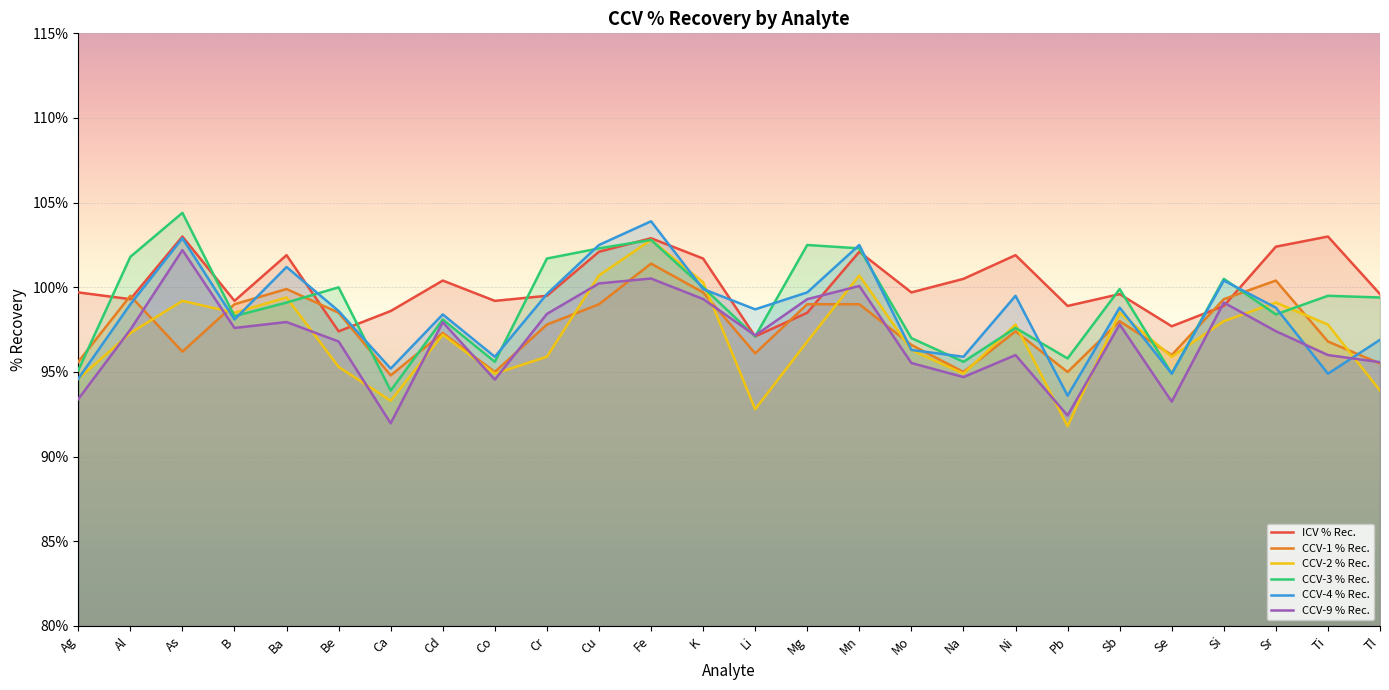

Reading left to right, transcribe all the data shown in this chart.

ICV % Rec.: 99.7	99.3	103.0	99.2	101.9	97.4	98.6	100.4	99.2	99.5	102.1	102.9	101.7	97.1	98.5	102.1	99.7	100.5	101.9	98.9	99.6	97.7	98.9	102.4	103.0	99.6
CCV-1 % Rec.: 95.6	99.5	96.2	99.0	99.9	98.5	94.8	97.3	95.0	97.8	99.0	101.4	99.7	96.1	99.0	99.0	96.6	95.0	97.4	95.0	98.0	96.0	99.3	100.4	96.8	95.5
CCV-2 % Rec.: 94.6	97.3	99.2	98.5	99.4	95.3	93.3	97.2	94.9	95.9	100.7	102.8	100.3	92.8	96.8	100.7	96.3	94.9	97.8	91.8	98.5	95.9	98.0	99.1	97.8	93.9
CCV-3 % Rec.: 95.1	101.8	104.4	98.3	99.1	100.0	93.9	98.1	95.6	101.7	102.3	102.8	100.0	97.1	102.5	102.3	97.0	95.6	97.6	95.8	99.9	94.9	100.5	98.4	99.5	99.4
CCV-4 % Rec.: 94.6	99.0	102.9	98.1	101.2	98.6	95.2	98.4	95.9	99.6	102.5	103.9	99.9	98.7	99.7	102.5	96.3	95.9	99.5	93.6	98.8	94.9	100.4	98.8	94.9	96.9
CCV-9 % Rec.: 93.4	97.5	102.2	97.6	98.0	96.8	92.0	97.9	94.5	98.4	100.2	100.5	99.3	97.2	99.3	100.1	95.5	94.7	96.0	92.4	97.8	93.2	99.1	97.4	96.0	95.6